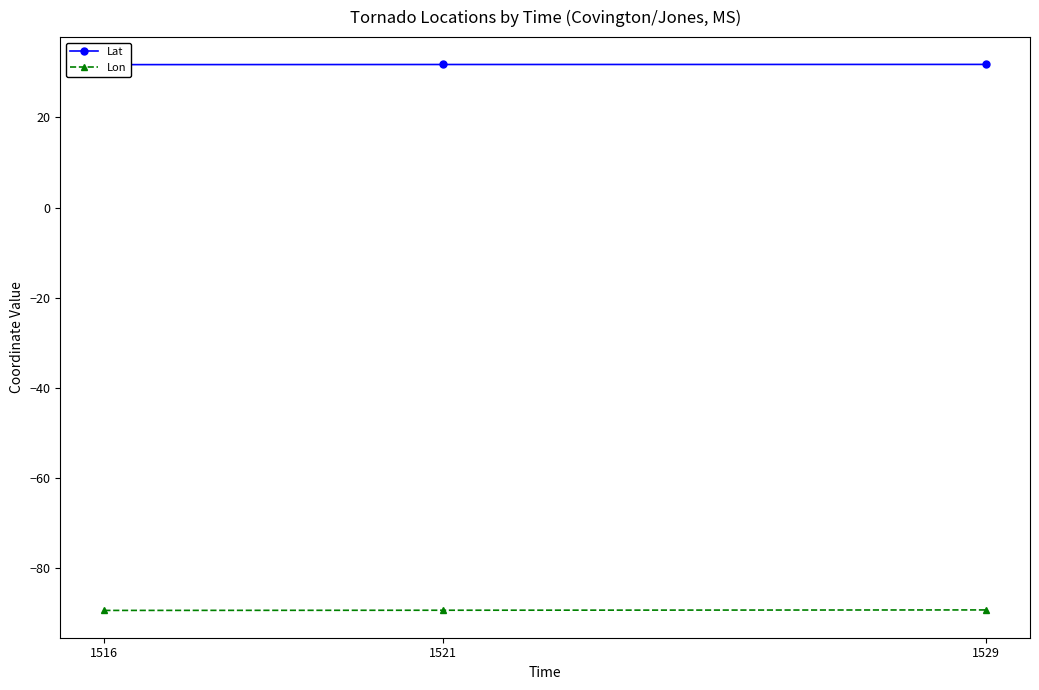

What are all the series names shown in the legend?

Lat, Lon